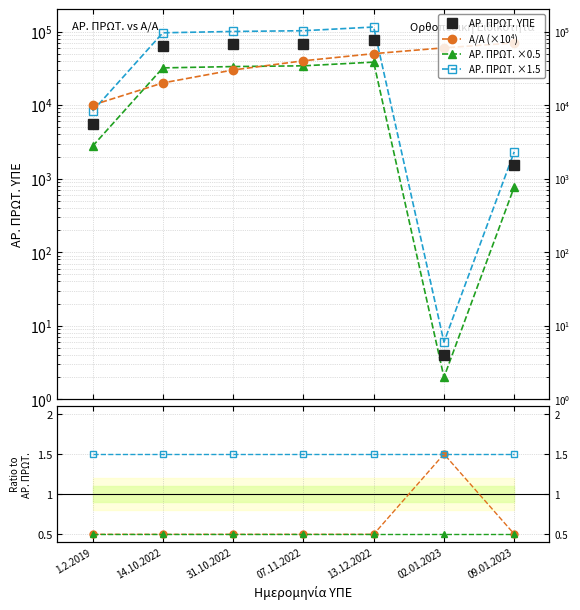

What is the label of the 1st point from the left?

1.2.2019